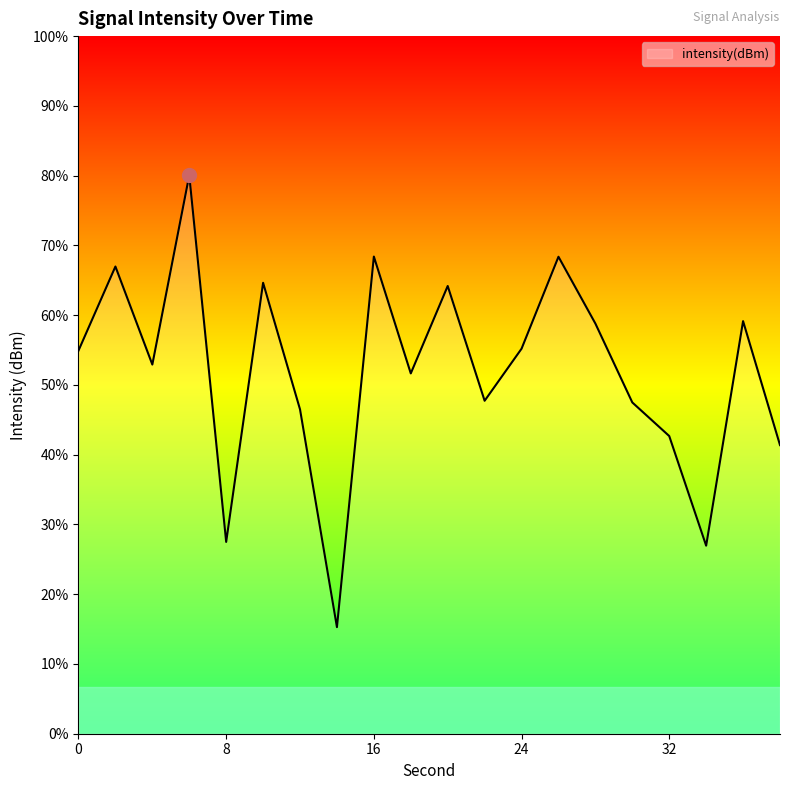

Rank the categories by value from highest to lowest.

6, 16, 26, 2, 10, 20, 36, 28, 24, 0, 4, 18, 22, 30, 12, 32, 38, 8, 34, 14